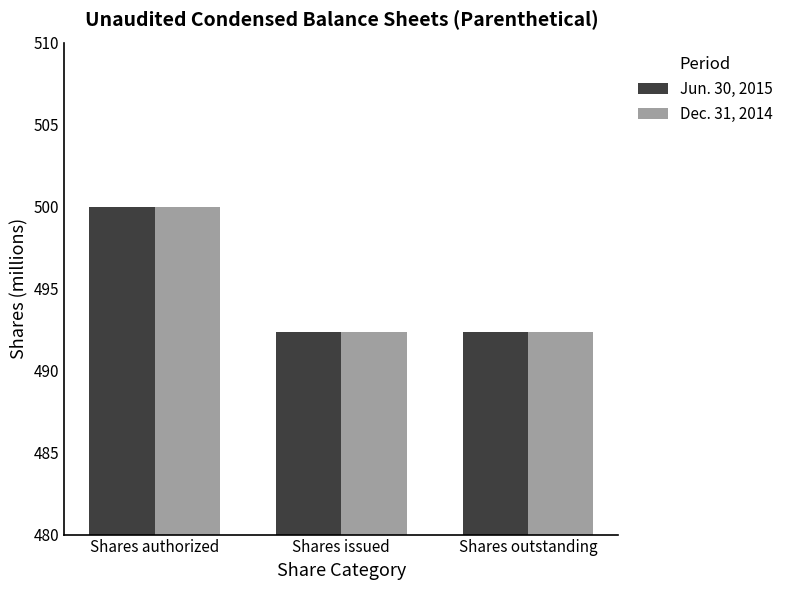

What are all the series names shown in the legend?

Jun. 30, 2015, Dec. 31, 2014